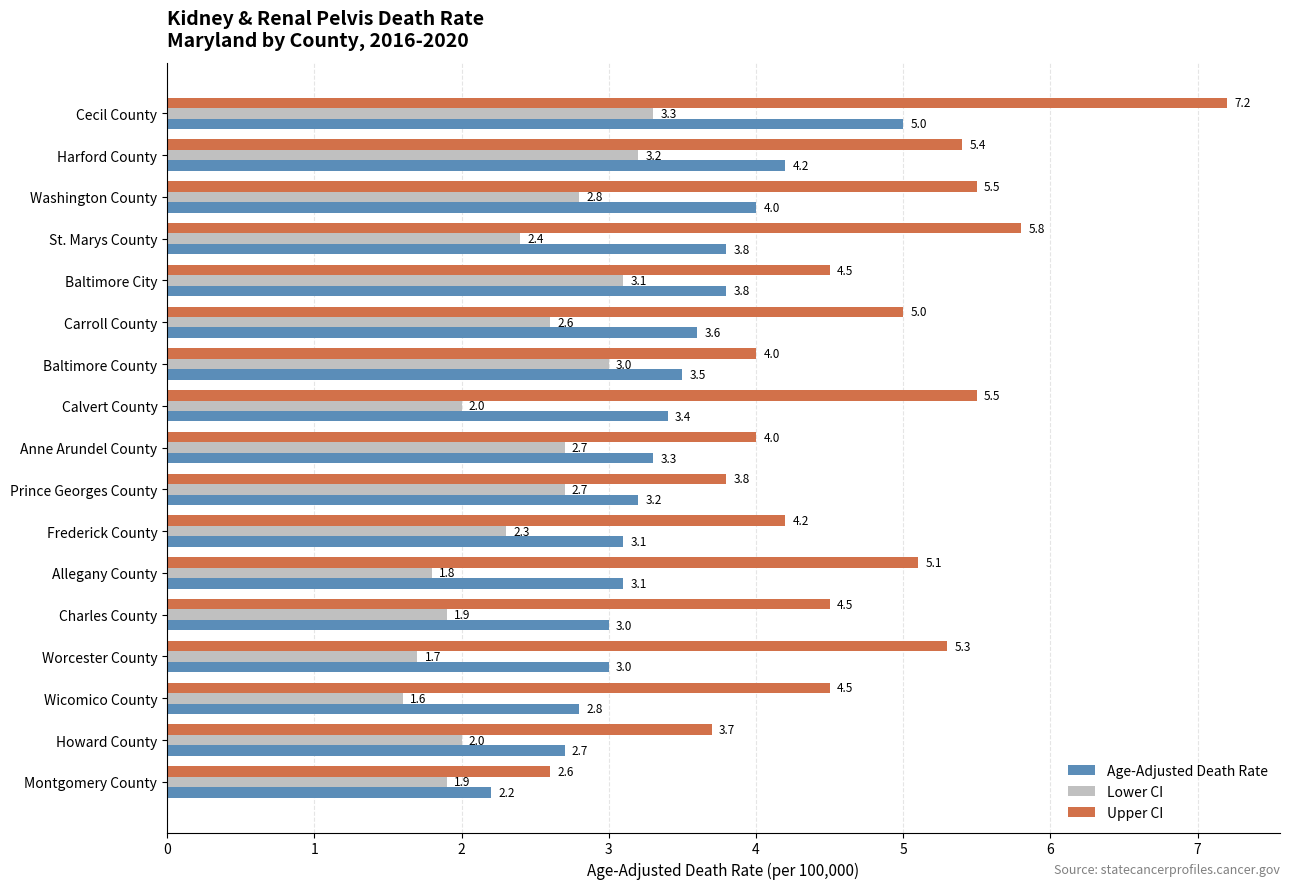

What is the difference between the Age-Adjusted Death Rate values at Baltimore County and Allegany County?

0.4